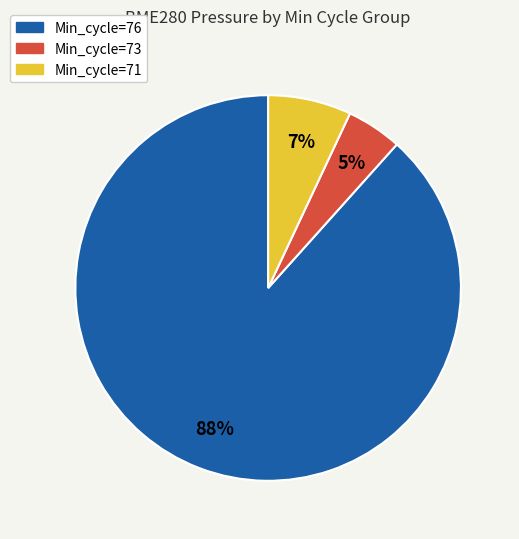

How many slices are in this pie chart?

3